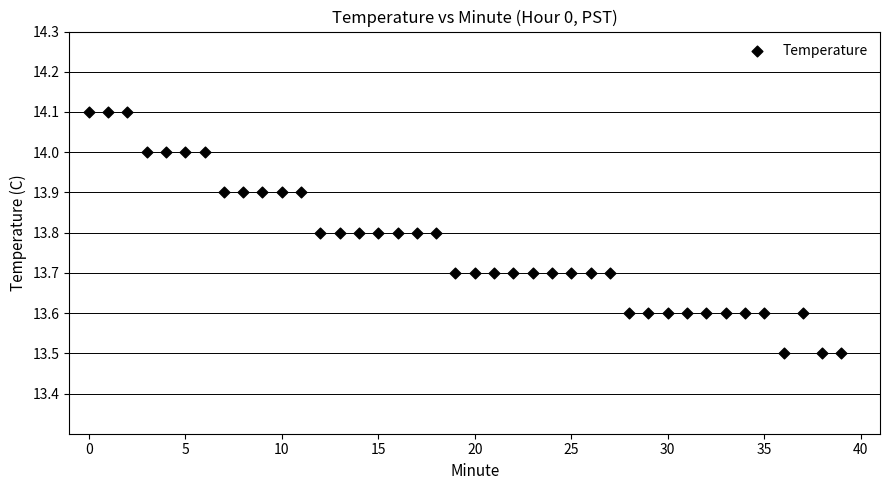

What is the range of Y values (max minus min)?

0.6